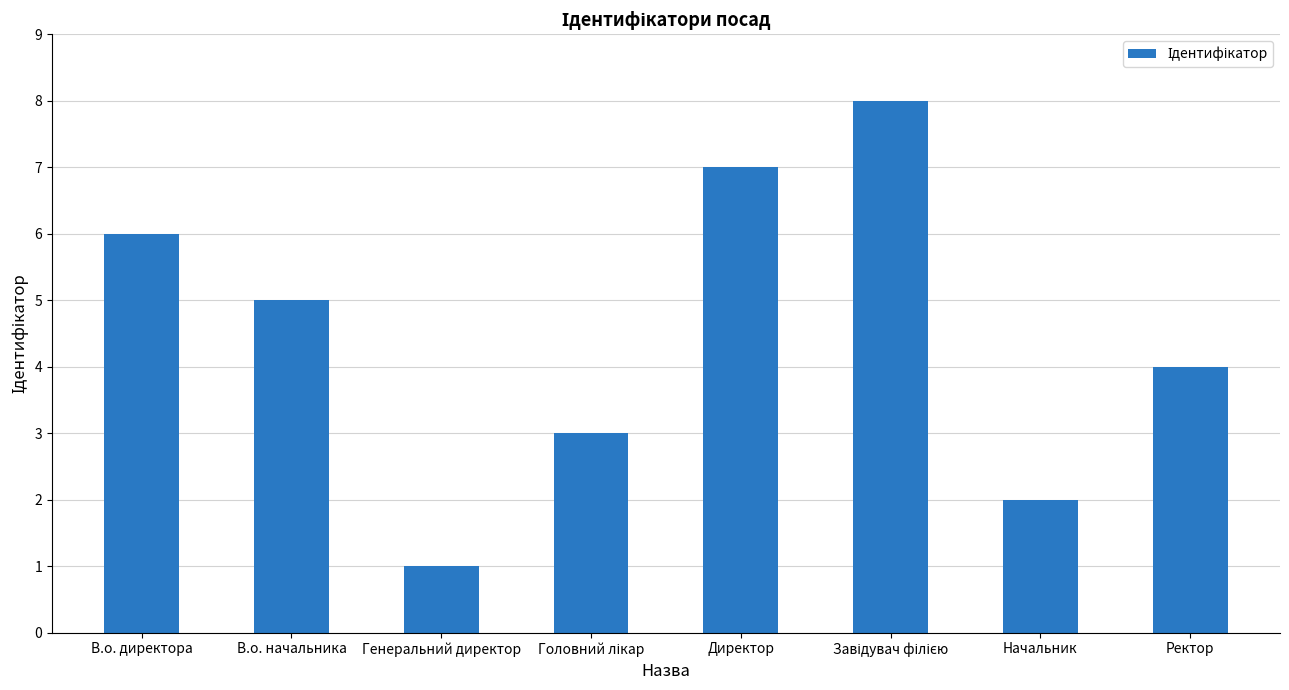

The chart shows a value of 3 at В.о. директора. True or false?

False